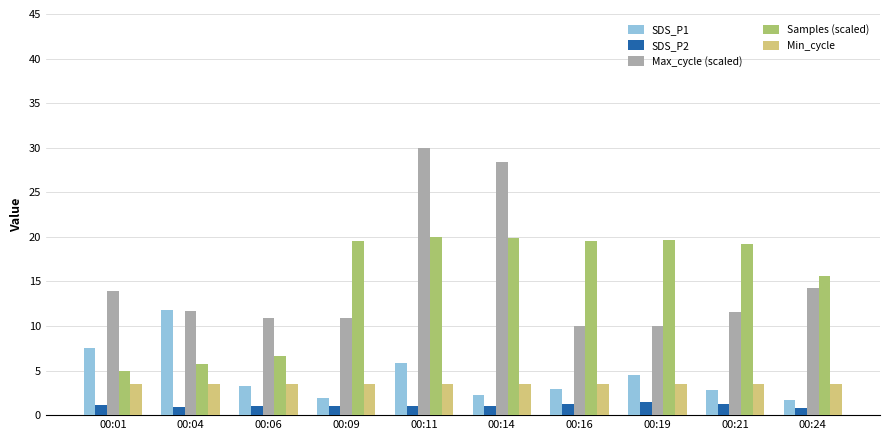

How many categories are shown in the chart?

10